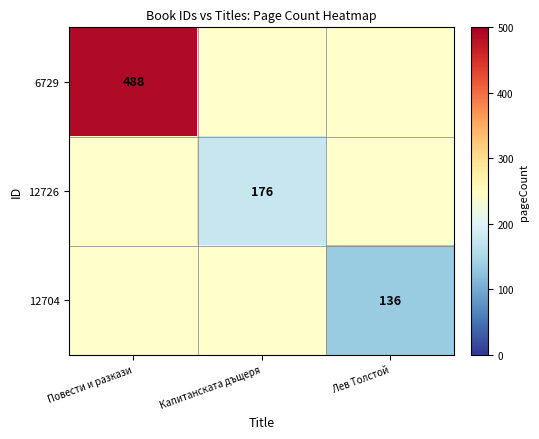

True or false: 12704 has a value of 38 at Лев Толстой.

False